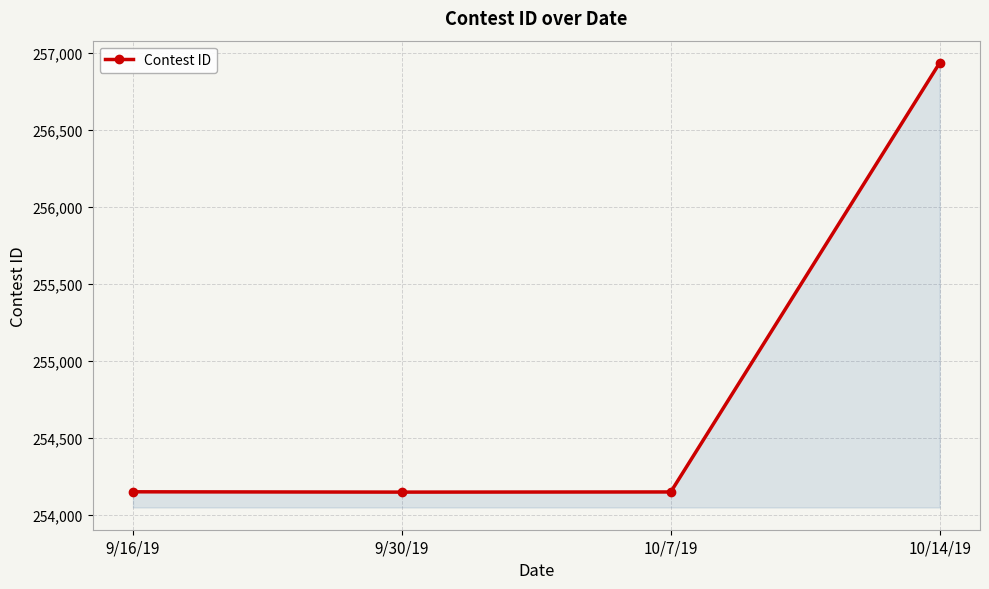

True or false: there are more than 1 points higher than both neighbors.

False